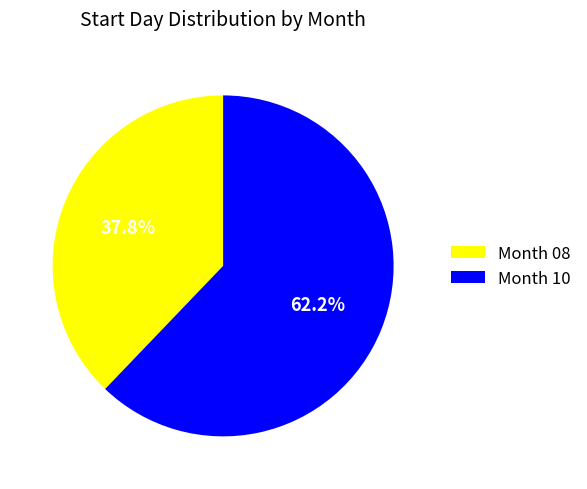

What portion of the pie excludes Month 10?

37.8%